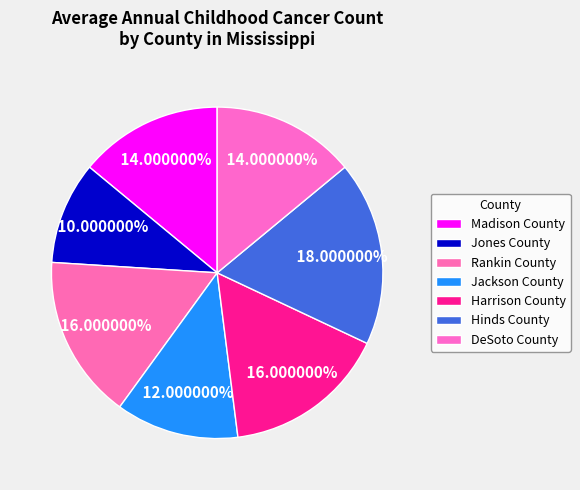

To the nearest percent, what portion does Jones County represent?

10%